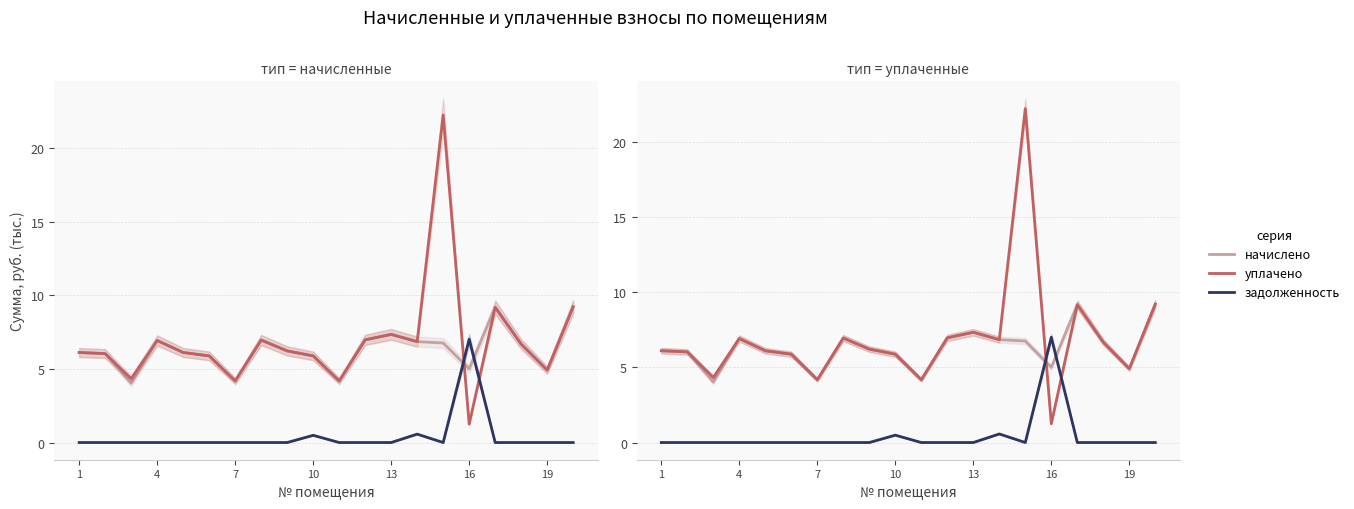

True or false: начислено has more than 1 points higher than both neighbors.

True